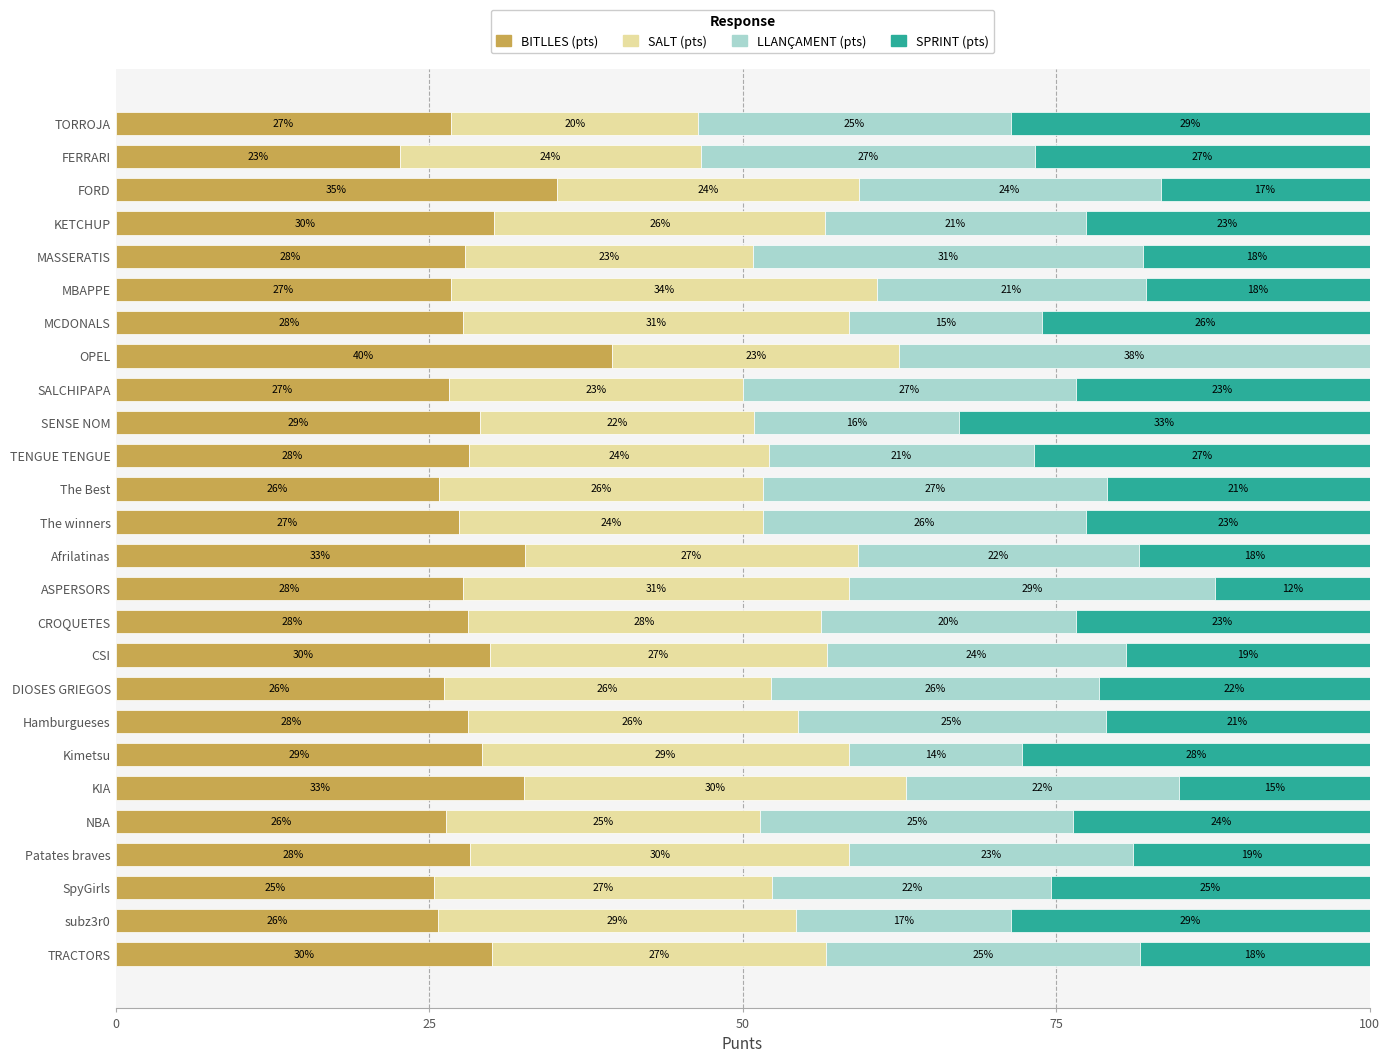

What is the total value across all series at MASSERATIS?

100.0